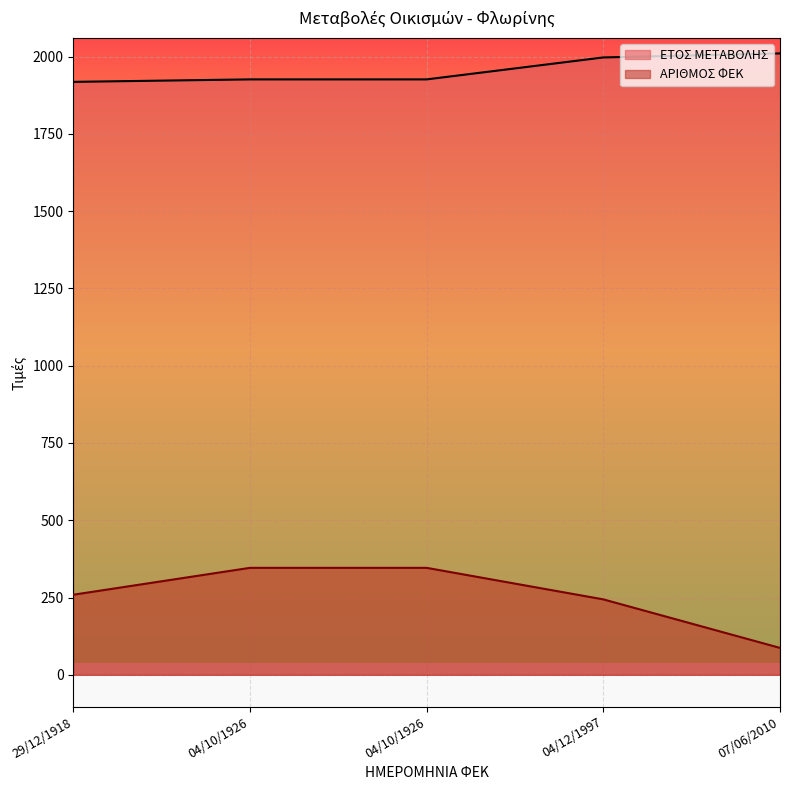

What is the difference between the highest and lowest values at 29/12/1918?

1659